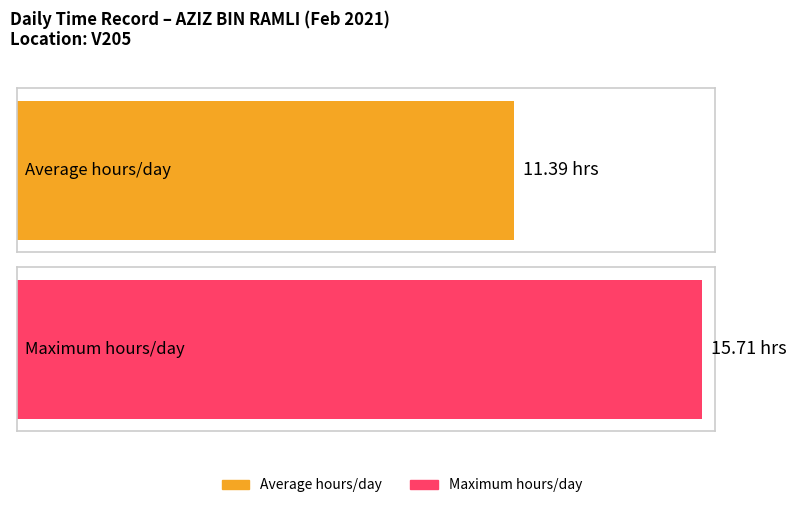

What is the greatest value displayed?

15.7